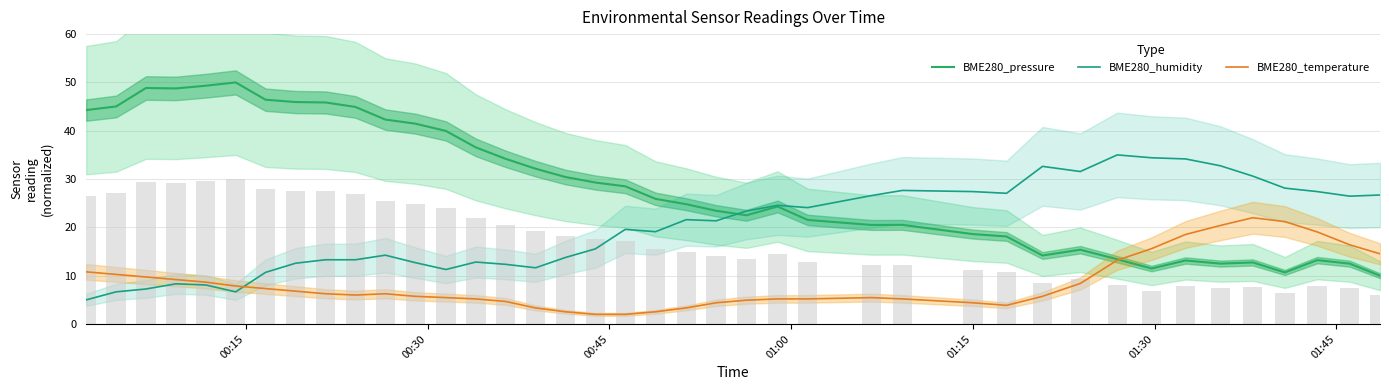

Is it true that BME280_humidity equals 18.5 at 15?

False